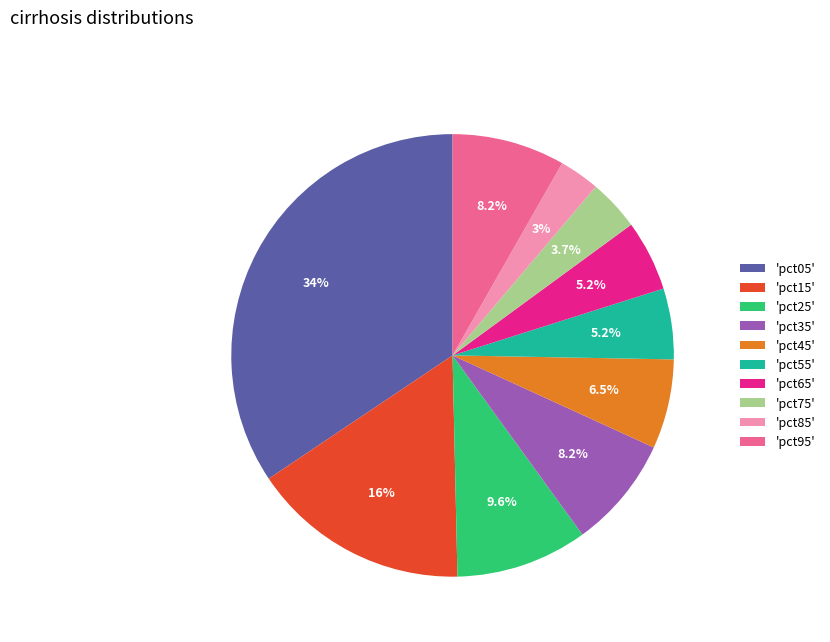

Count the number of slices in the pie.

10